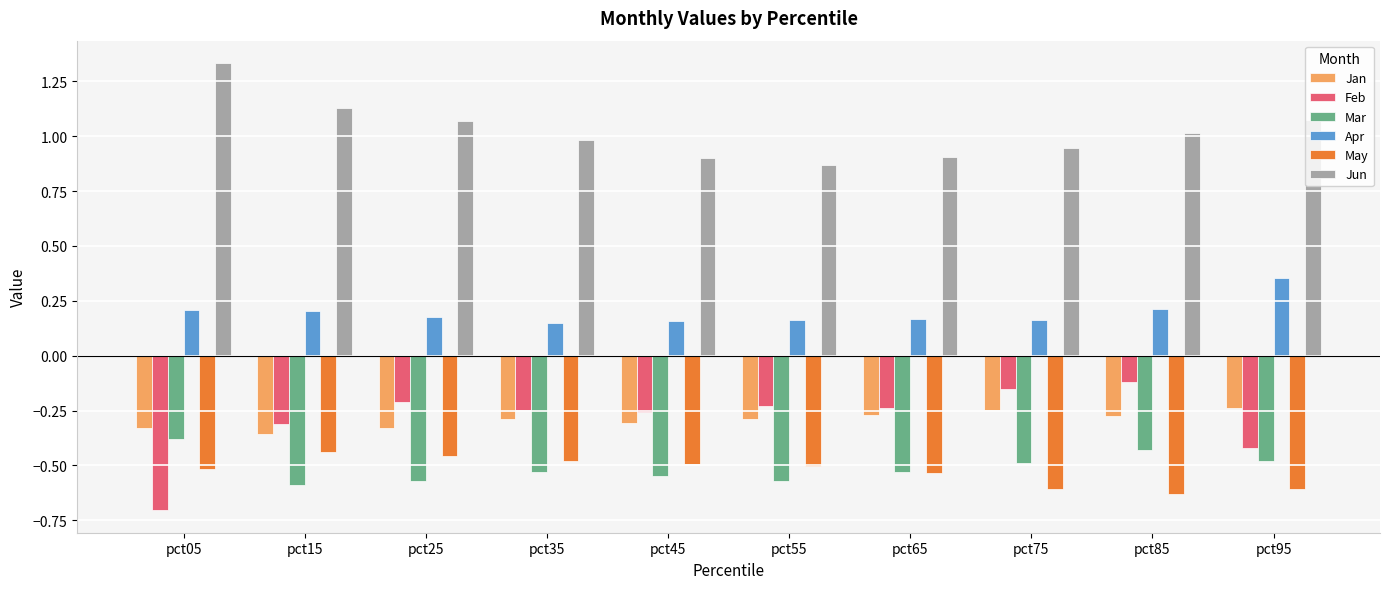

What is the minimum value shown in the chart?

-0.7